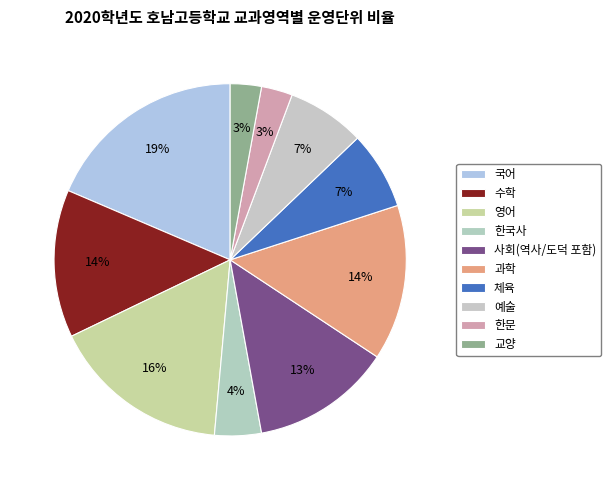

Count the number of slices in the pie.

10